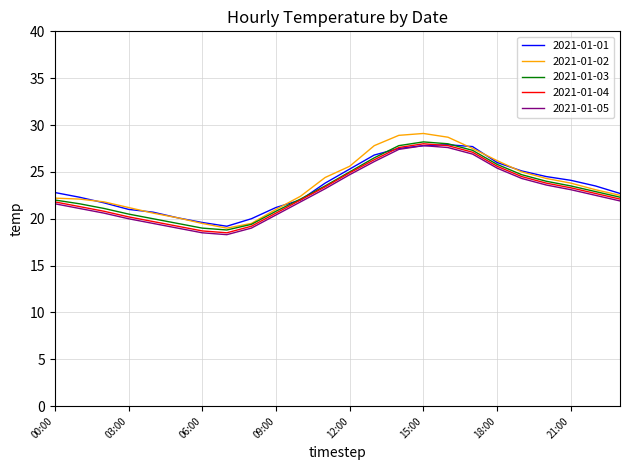

Which series has the widest spread of values?

2021-01-02